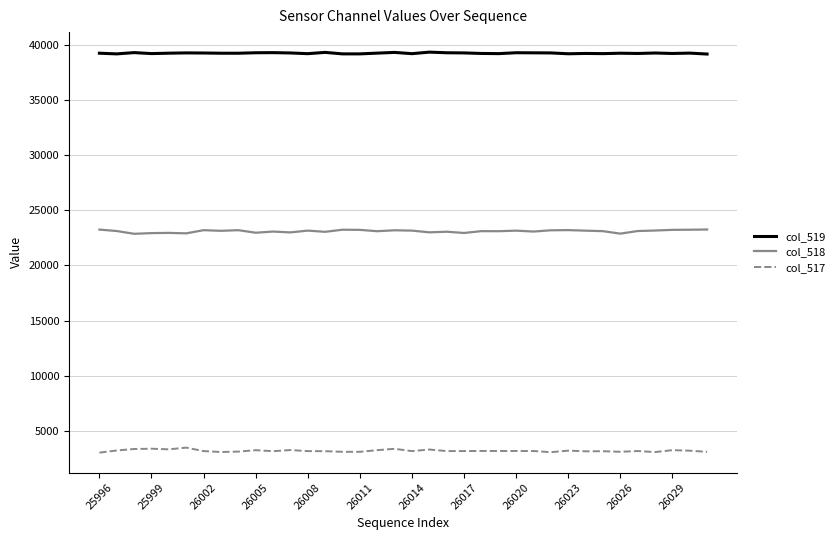

What is the difference between the maximum and minimum values in the col_519 series?

173